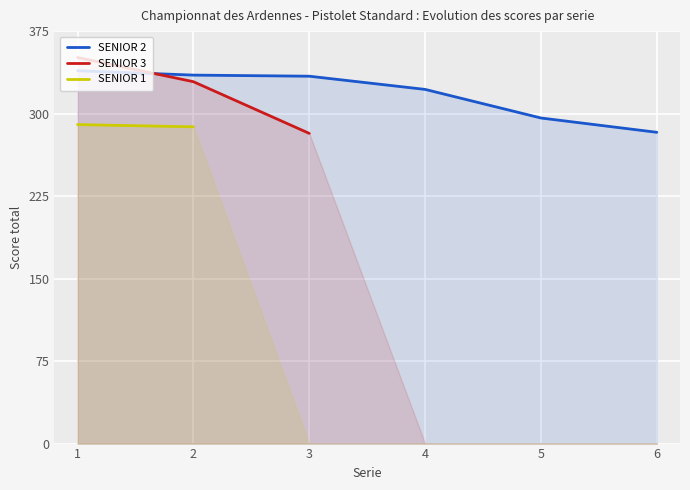

Which label corresponds to the smallest value in the chart?

3